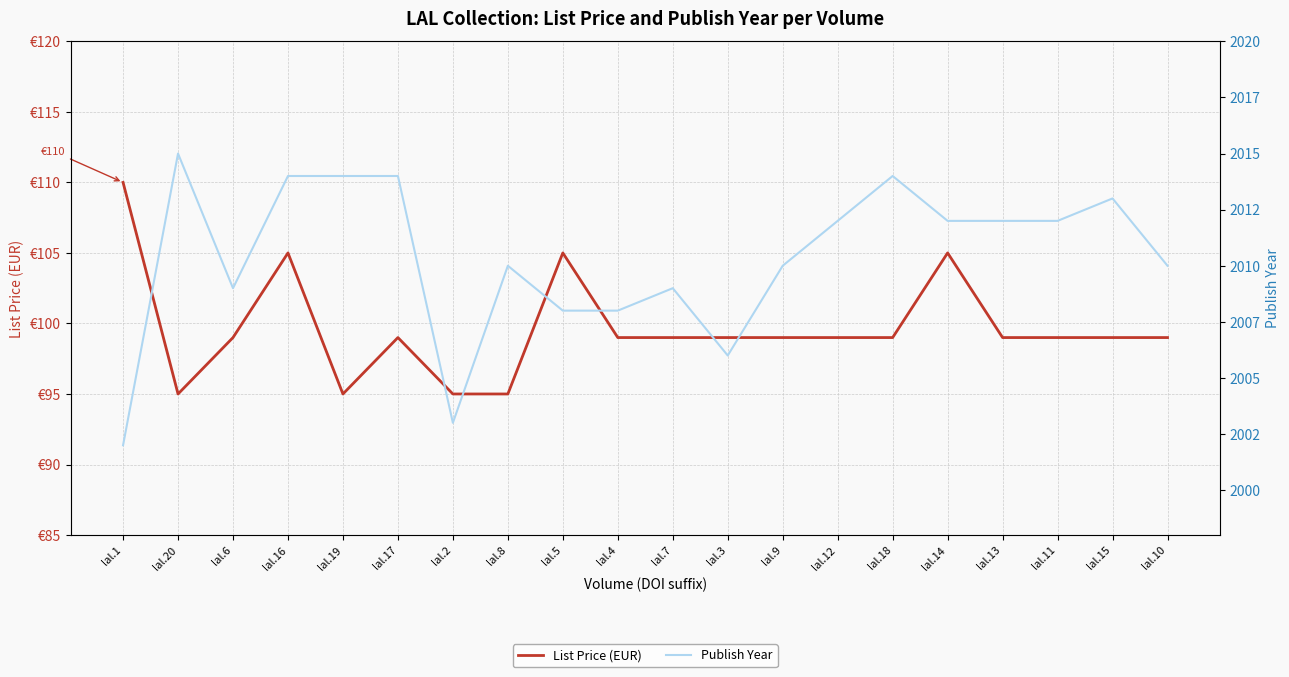

At which label does Publish Year reach its minimum?

lal.1